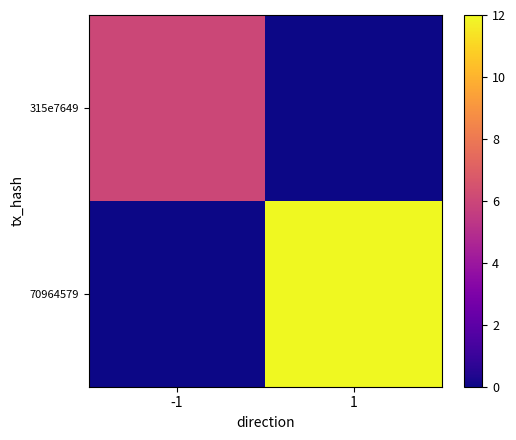

What is the total value across all series at 1?

12